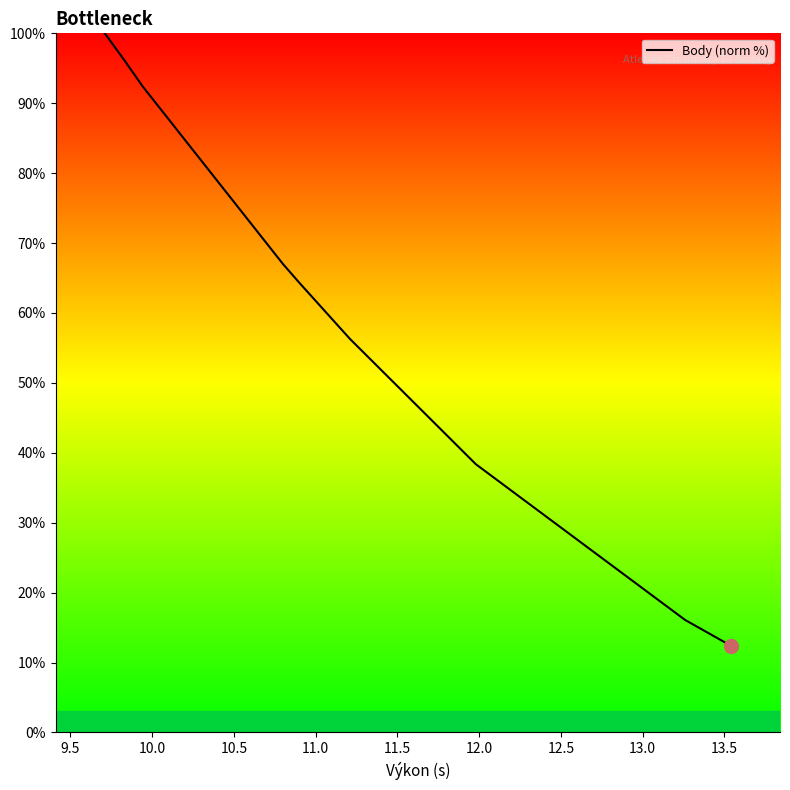

How many distinct data groups are displayed?

1